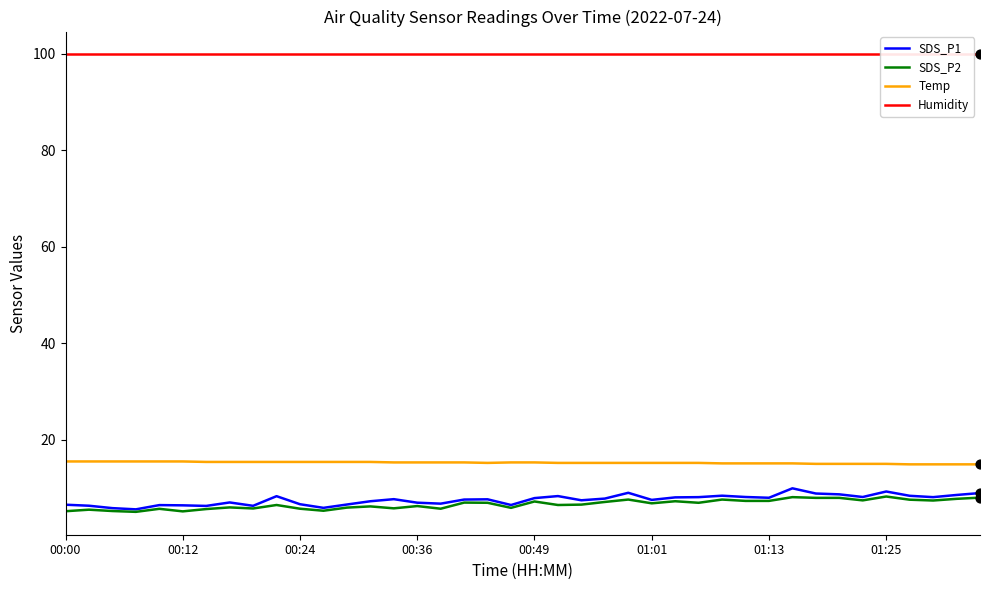

What are all the series names shown in the legend?

SDS_P1, SDS_P2, Temp, Humidity